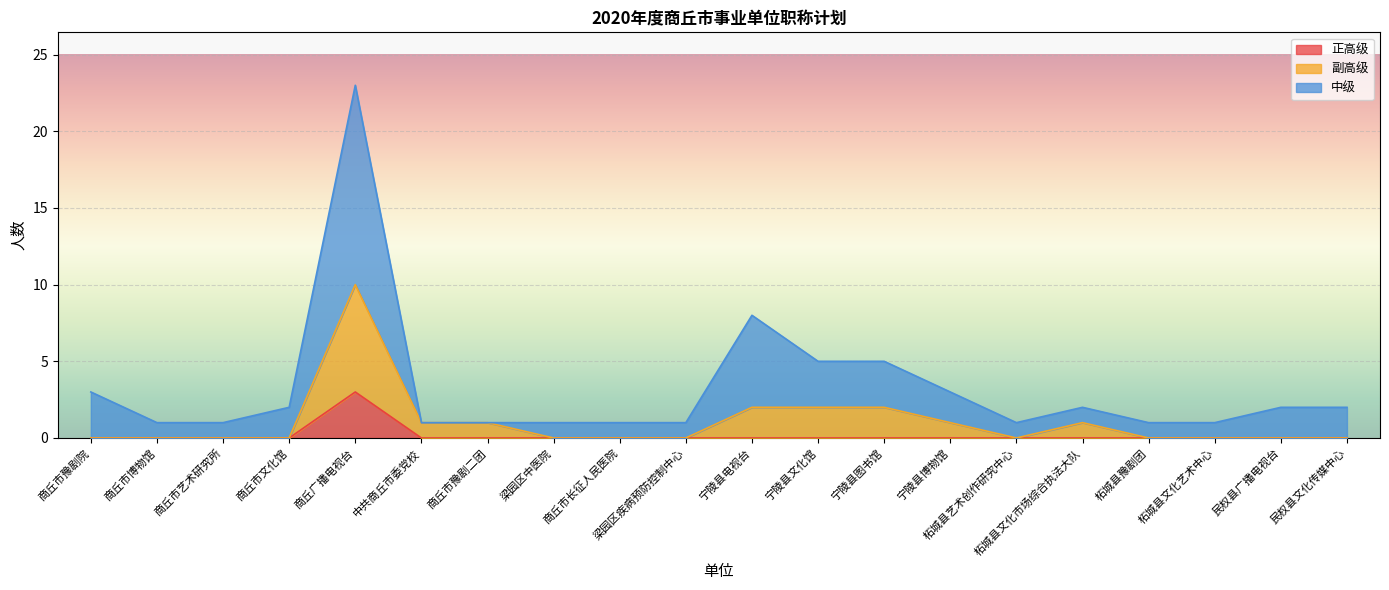

What is the difference between the highest and lowest values at 商丘市文化馆?

2